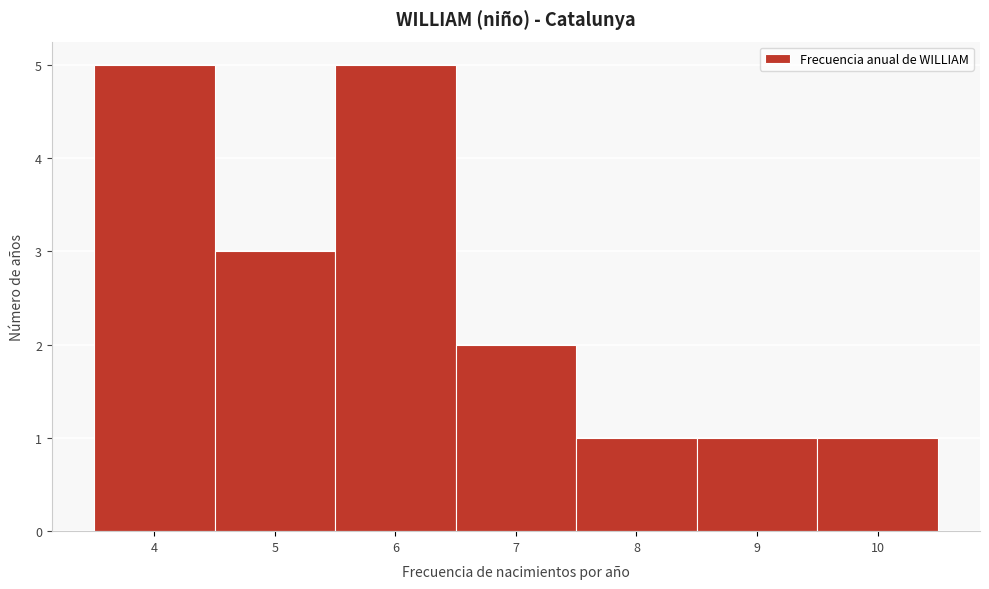

Reading left to right, list every bar in this chart as the range it spans on the x-axis followed by its height. The values are not printed on the chart, so give them approximately, as read against the axis.

3.5 to 4.5: 5
4.5 to 5.5: 3
5.5 to 6.5: 5
6.5 to 7.5: 2
7.5 to 8.5: 1
8.5 to 9.5: 1
9.5 to 10.5: 1